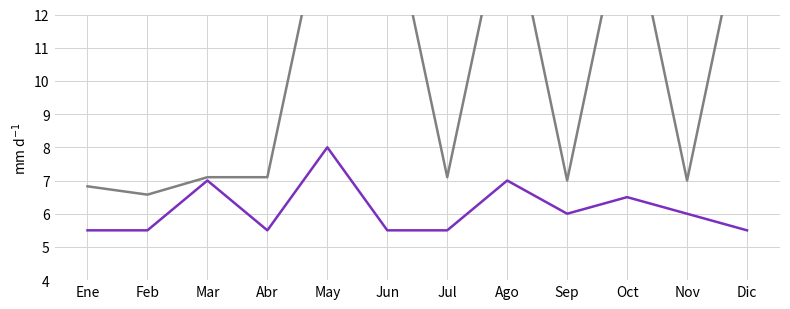

How many interior local peaks does the Candidatos registrados series have?

2